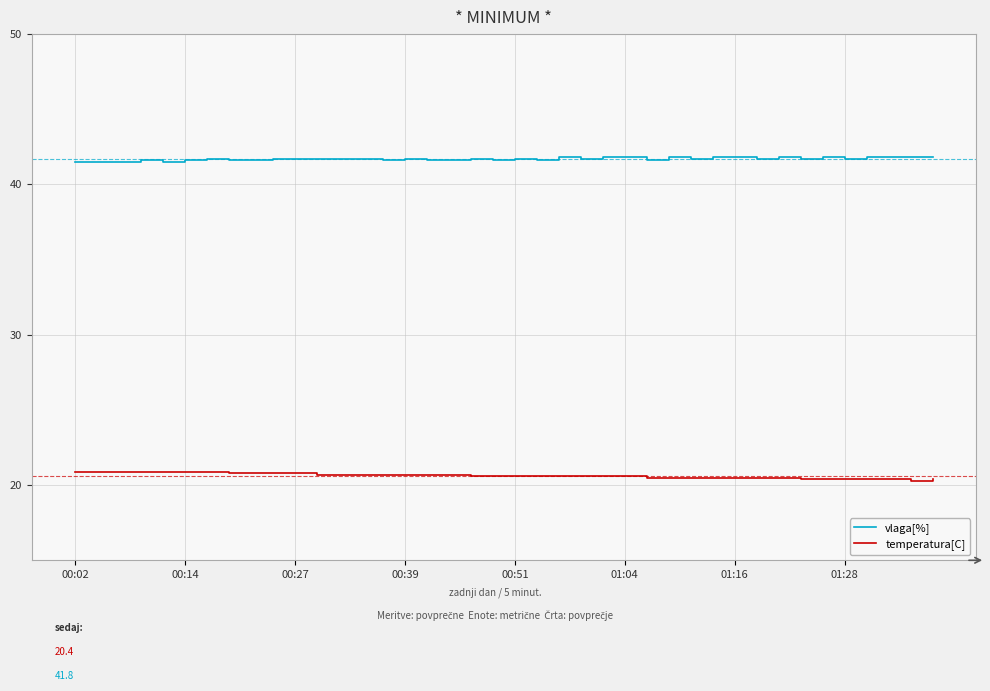

True or false: temperatura[C] and vlaga[%] cross at least once.

False